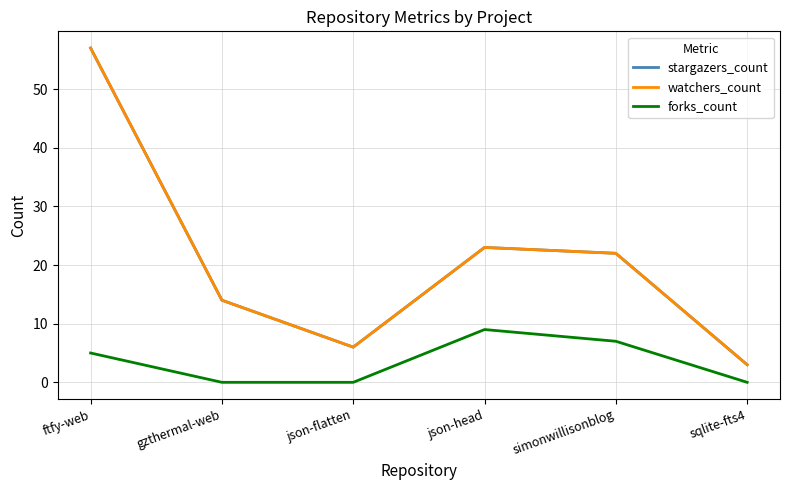

True or false: forks_count and watchers_count cross at least once.

False